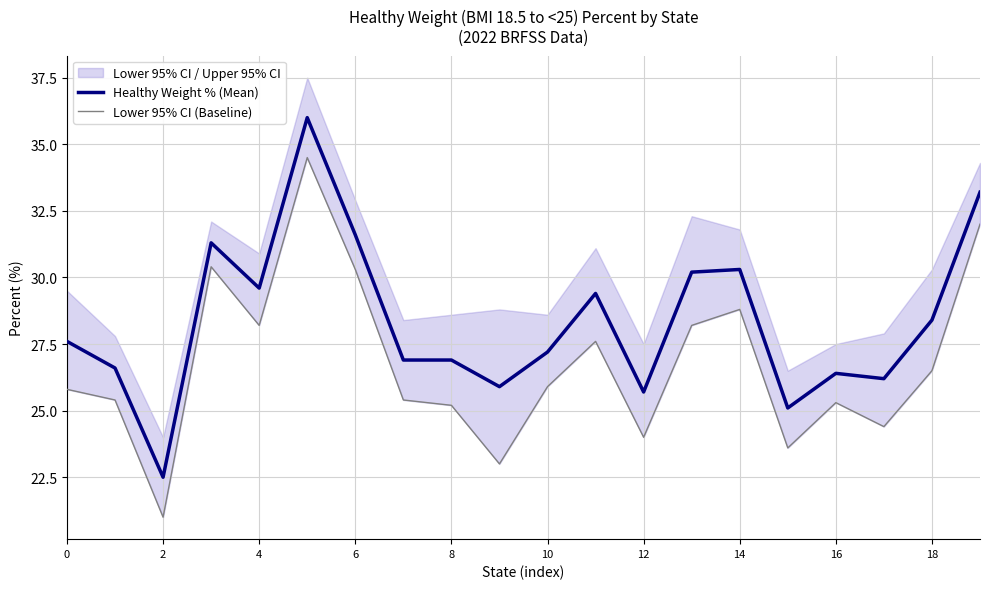

What is the sum of the Healthy Weight % (Mean) values at 8 and 2?

49.4